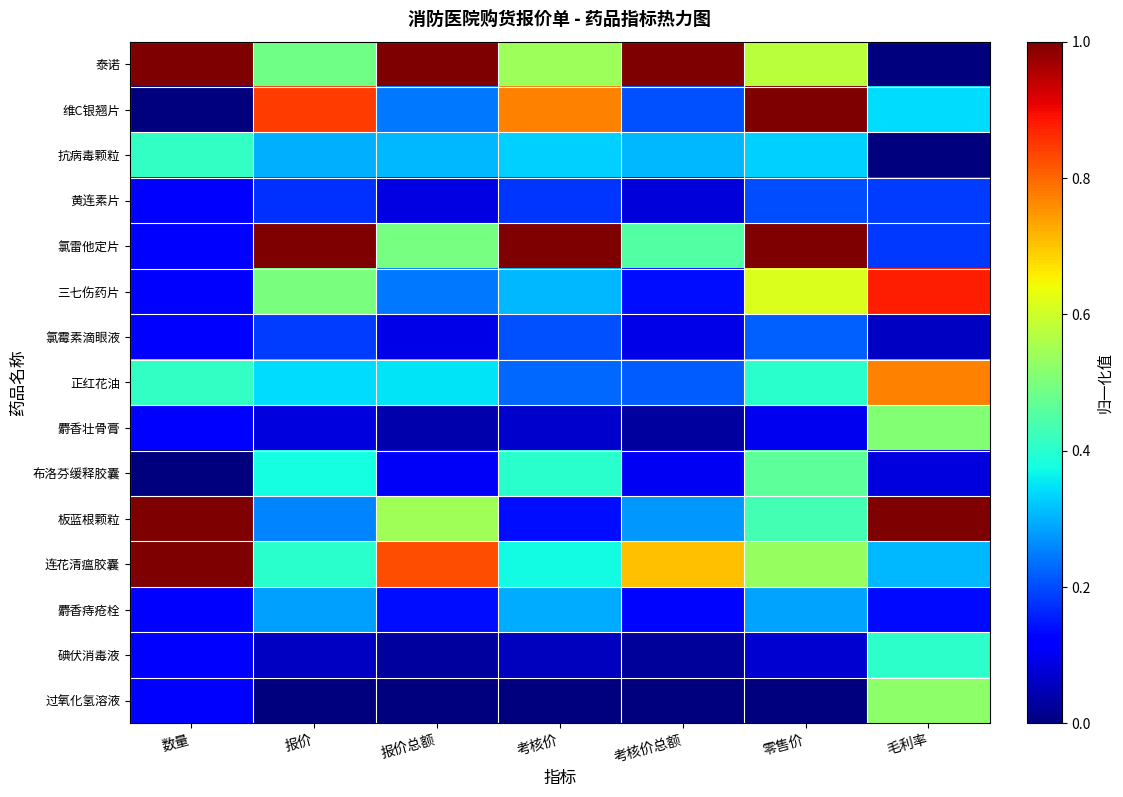

Reading right to left, extract all data points from this chart.

泰诺: 毛利率=0.0	零售价=0.6	考核价总额=1.0	考核价=0.5	报价总额=1.0	报价=0.5	数量=1.0
维C银翘片: 毛利率=0.3	零售价=1.0	考核价总额=0.2	考核价=0.8	报价总额=0.2	报价=0.8	数量=0.0
抗病毒颗粒: 毛利率=0.0	零售价=0.3	考核价总额=0.3	考核价=0.3	报价总额=0.3	报价=0.3	数量=0.4
黄连素片: 毛利率=0.2	零售价=0.2	考核价总额=0.1	考核价=0.2	报价总额=0.1	报价=0.2	数量=0.1
氯雷他定片: 毛利率=0.2	零售价=1.0	考核价总额=0.5	考核价=1.0	报价总额=0.5	报价=1.0	数量=0.1
三七伤药片: 毛利率=0.9	零售价=0.6	考核价总额=0.1	考核价=0.3	报价总额=0.2	报价=0.5	数量=0.1
氯霉素滴眼液: 毛利率=0.1	零售价=0.2	考核价总额=0.1	考核价=0.2	报价总额=0.1	报价=0.2	数量=0.1
正红花油: 毛利率=0.8	零售价=0.4	考核价总额=0.2	考核价=0.2	报价总额=0.3	报价=0.3	数量=0.4
麝香壮骨膏: 毛利率=0.5	零售价=0.1	考核价总额=0.0	考核价=0.1	报价总额=0.0	报价=0.1	数量=0.1
布洛芬缓释胶囊: 毛利率=0.1	零售价=0.5	考核价总额=0.1	考核价=0.4	报价总额=0.1	报价=0.4	数量=0.0
板蓝根颗粒: 毛利率=1.0	零售价=0.4	考核价总额=0.3	考核价=0.1	报价总额=0.5	报价=0.3	数量=1.0
连花清瘟胶囊: 毛利率=0.3	零售价=0.5	考核价总额=0.7	考核价=0.4	报价总额=0.8	报价=0.4	数量=1.0
麝香痔疮栓: 毛利率=0.1	零售价=0.3	考核价总额=0.1	考核价=0.3	报价总额=0.1	报价=0.3	数量=0.1
碘伏消毒液: 毛利率=0.4	零售价=0.1	考核价总额=0.0	考核价=0.1	报价总额=0.0	报价=0.1	数量=0.1
过氧化氢溶液: 毛利率=0.5	零售价=0.0	考核价总额=0.0	考核价=0.0	报价总额=0.0	报价=0.0	数量=0.1